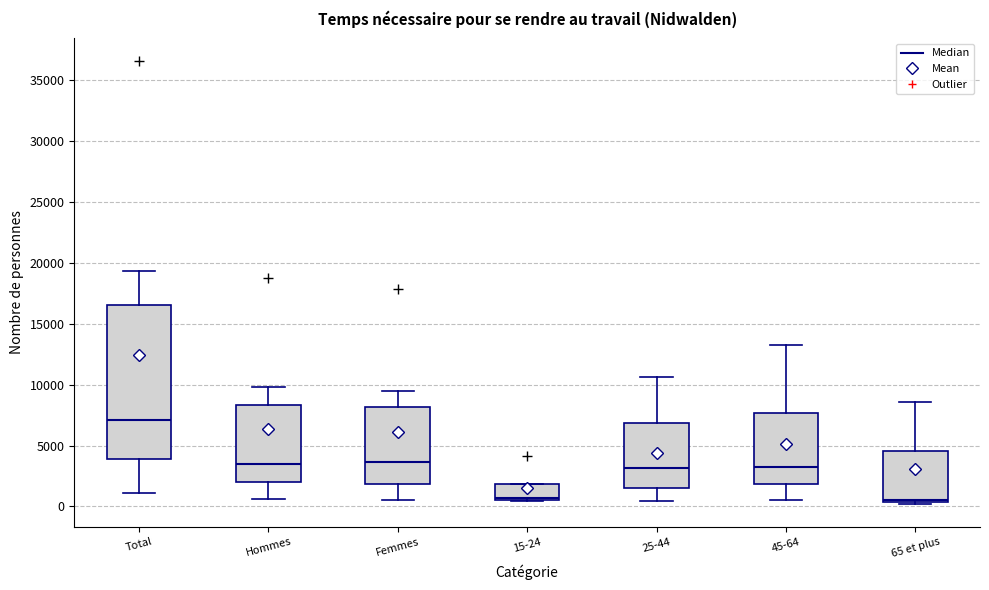

Reading left to right, transcribe this box plot: for each box, give where its median line is, the range the box spans, and where its two whiskers end, as read against the y-axis. The values are not printed on the chart, so give them approximately, as read against the axis.

Total: median 7000, box 4000 to 16500, whiskers 1000 to 19500
Hommes: median 3500, box 2000 to 8500, whiskers 500 to 10000
Femmes: median 3500, box 2000 to 8000, whiskers 500 to 9500
15-24: median 500 (just above the box's lower edge), box 500 to 2000, whiskers 500 to 2000
25-44: median 3000, box 1500 to 7000, whiskers 500 to 10500
45-64: median 3500, box 2000 to 7500, whiskers 500 to 13000
65 et plus: median 500 (just above the box's lower edge), box 500 to 4500, whiskers 0 to 8500